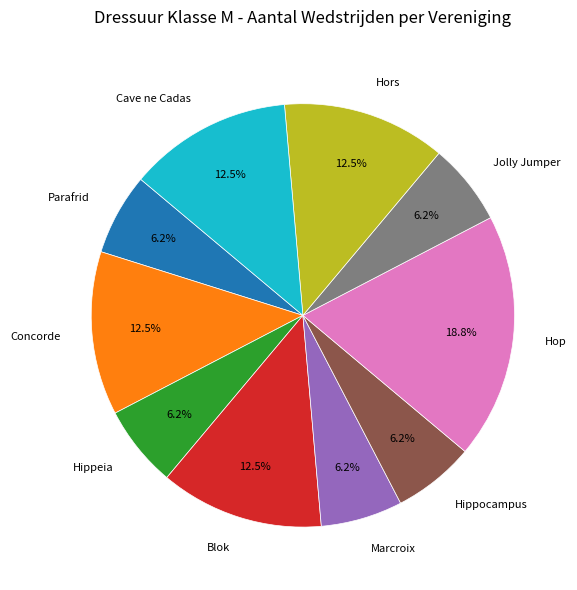

Approximately how many times larger is the value at Hippocampus compared to Concorde?

0.5